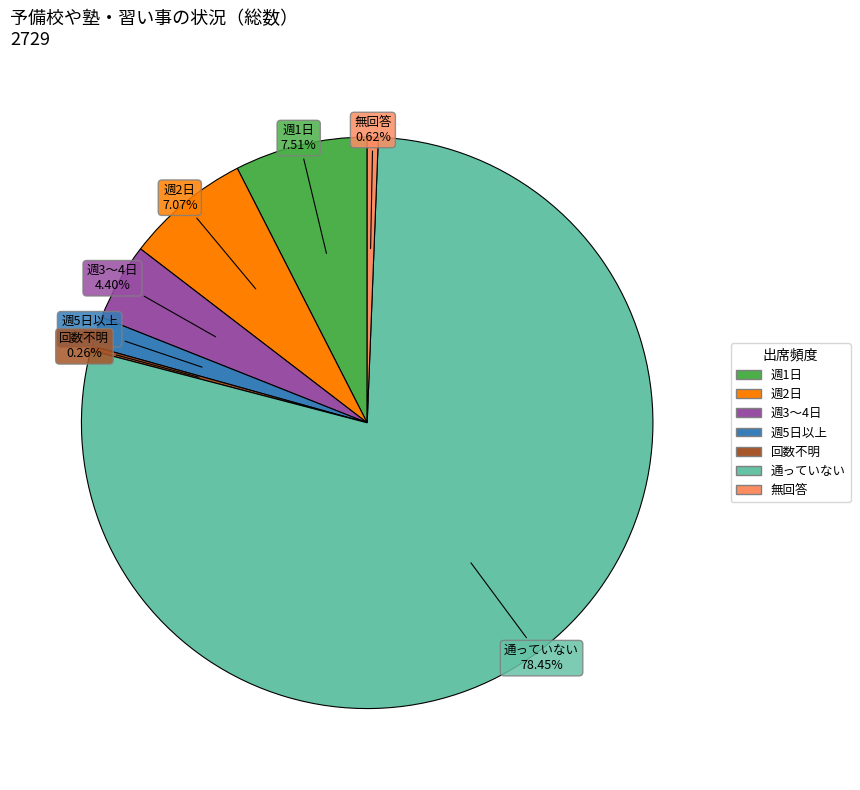

Which category accounts for the majority?

通っていない